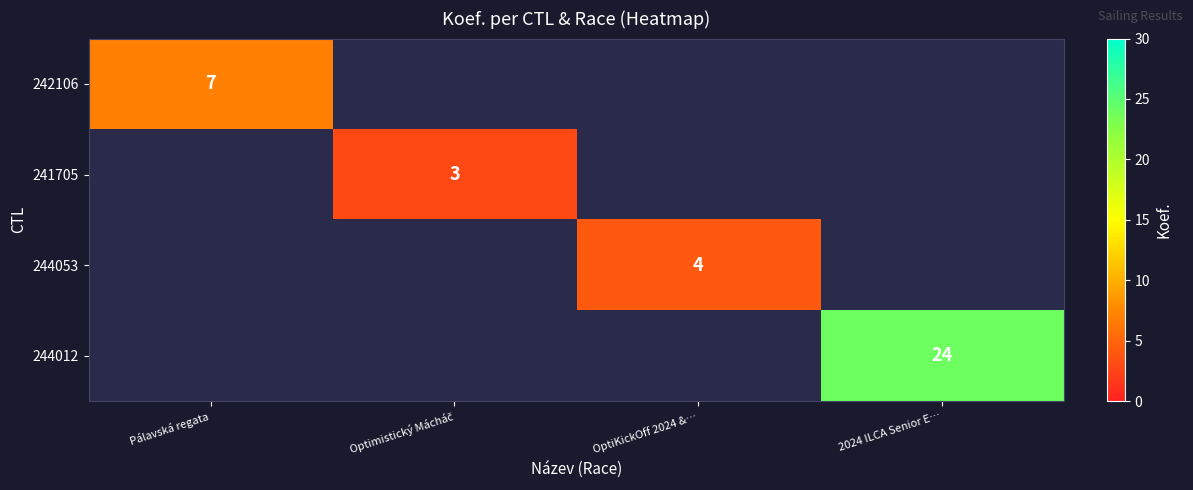

True or false: 244053 has a value of 7 at OptiKickOff 2024 &….

False